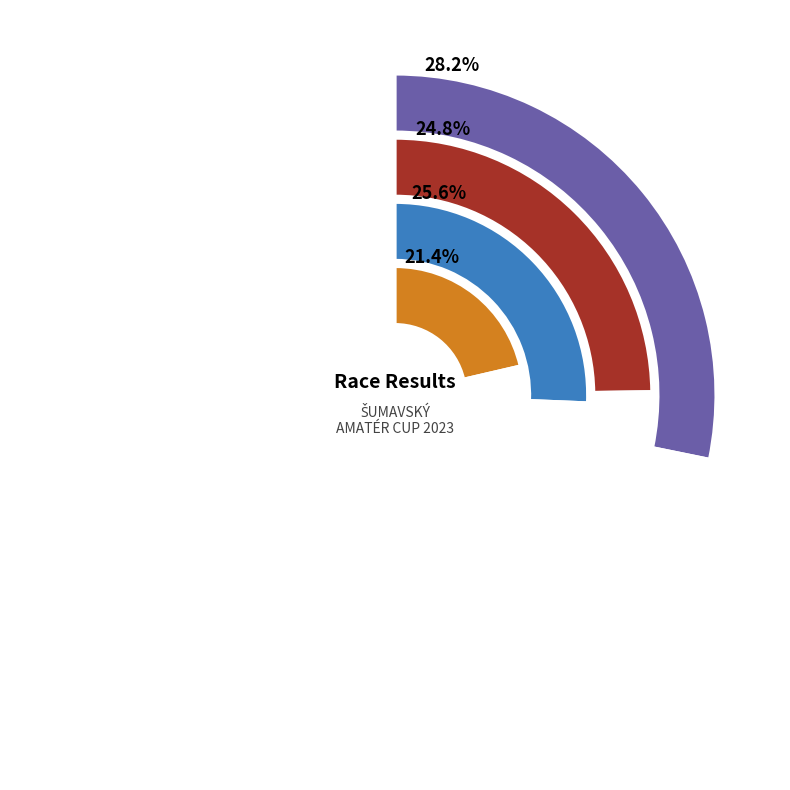

Rank the categories by value from lowest to highest.

VET50, VET40